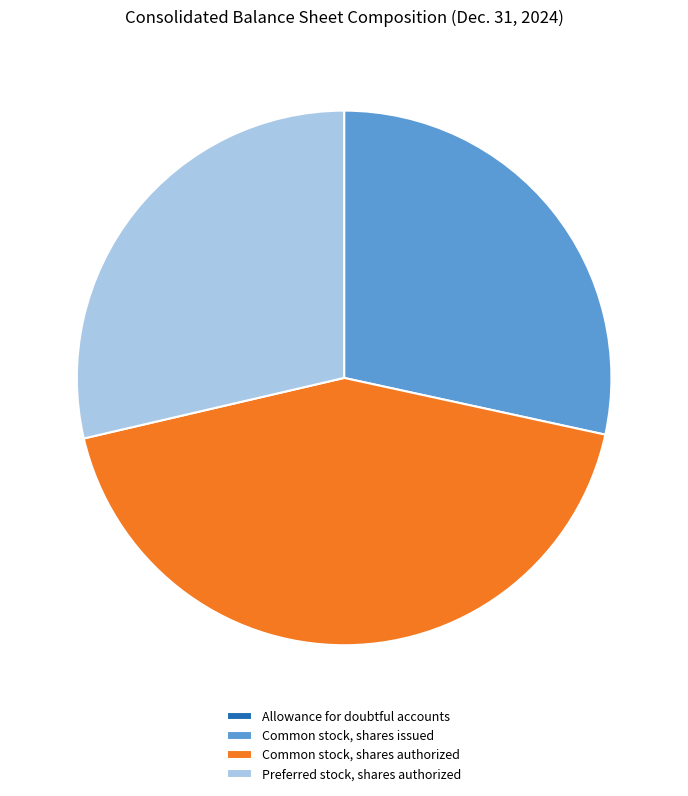

Combined, do Common stock, shares authorized and Preferred stock, shares authorized account for over 50%?

Yes